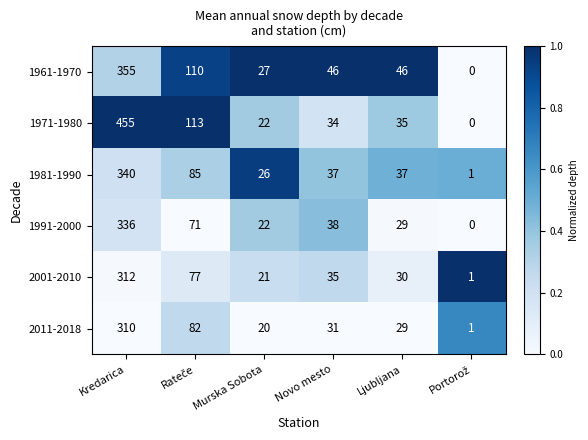

What is the maximum value shown in the chart?

455